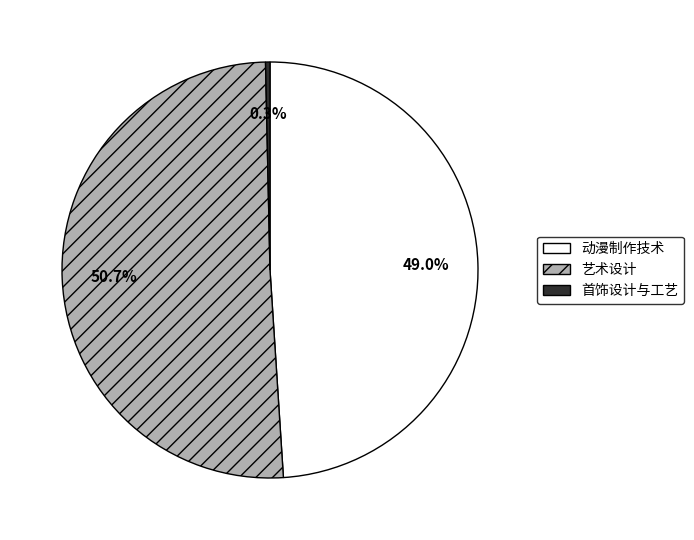

What percentage do 首饰设计与工艺 and 艺术设计 together represent?

51.0%